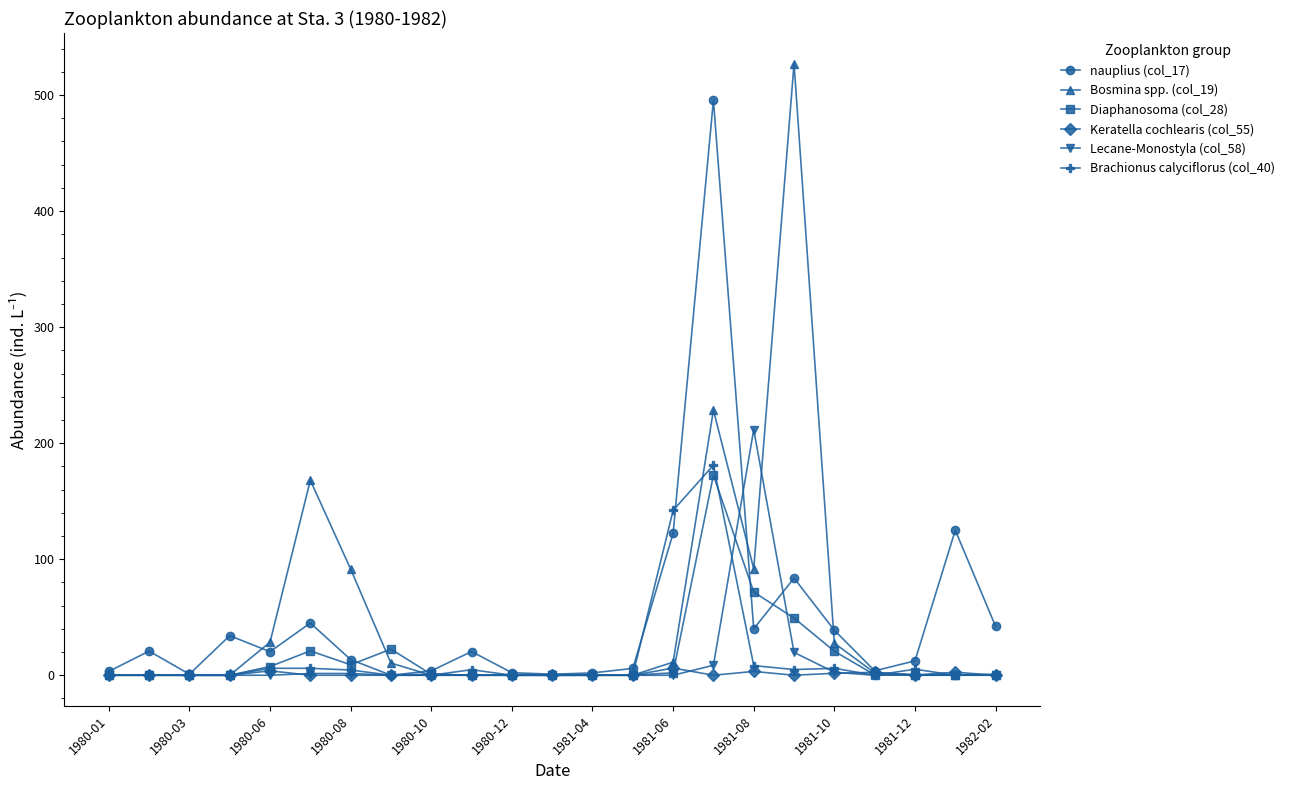

What is the greatest value displayed?

527.1